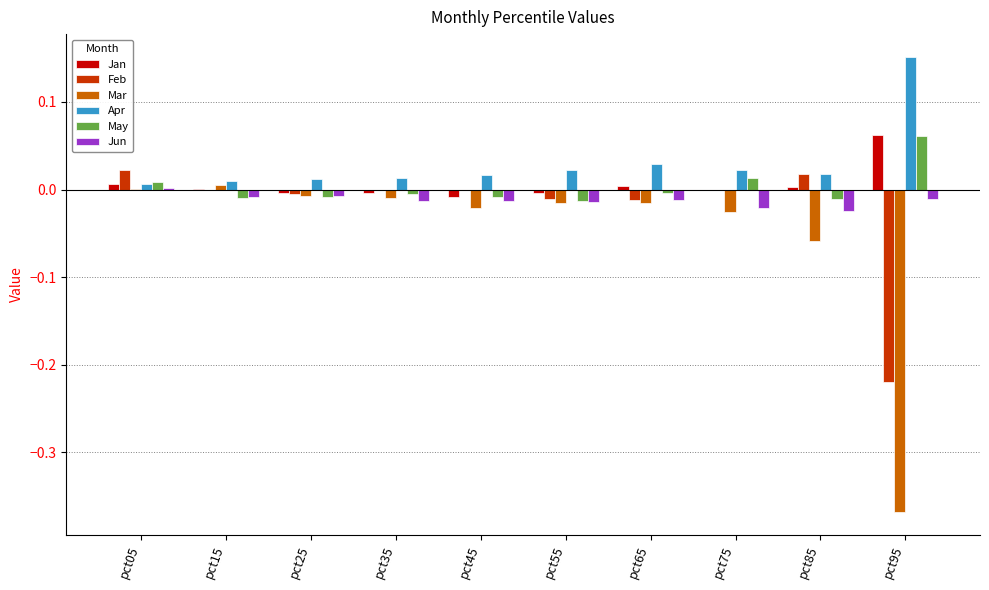

True or false: Mar has a value of -0.0 at pct25.

True